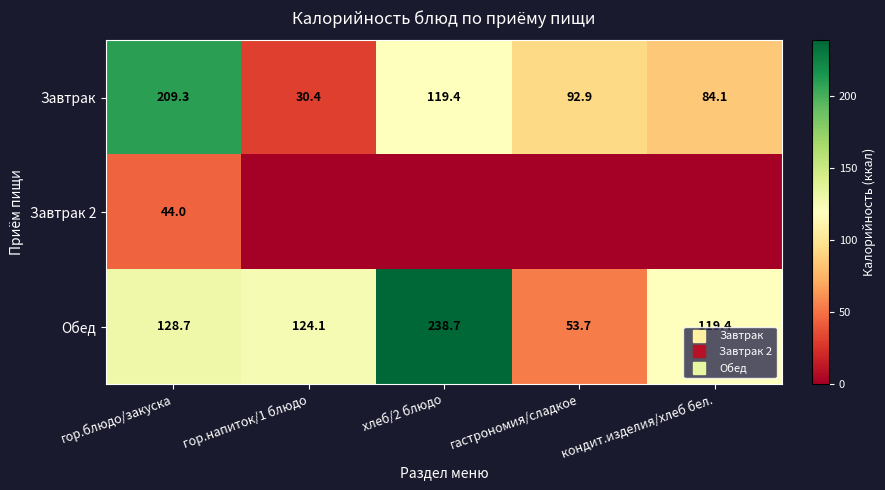

What is the total value across all series at гор.блюдо/закуска?

382.0